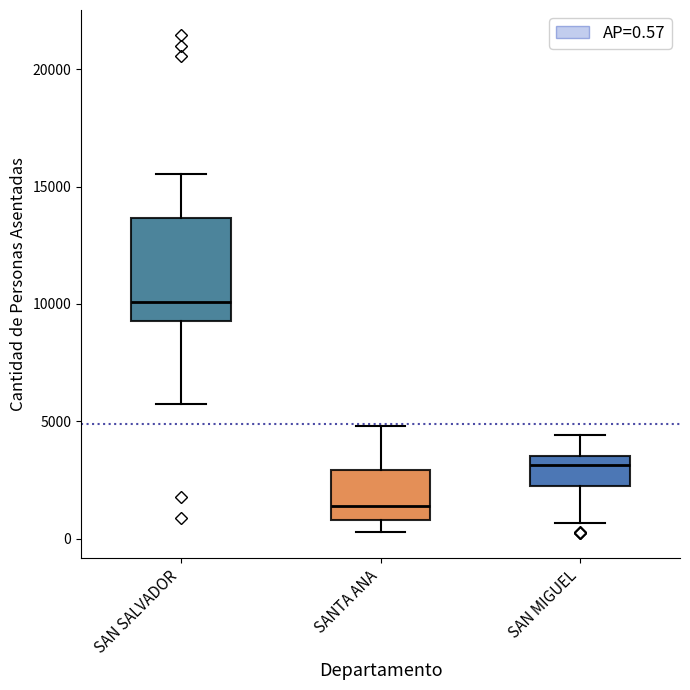

Reading left to right, read every box against the y-axis: the position of its median line, the range the box covers, and the ends of its whiskers. The values are not printed on the chart, so give them approximately, as read against the axis.

SAN SALVADOR: median 10000, box 9500 to 13500, whiskers 5500 to 15500
SANTA ANA: median 1500, box 1000 to 3000, whiskers 500 to 5000
SAN MIGUEL: median 3000, box 2000 to 3500, whiskers 500 to 4500